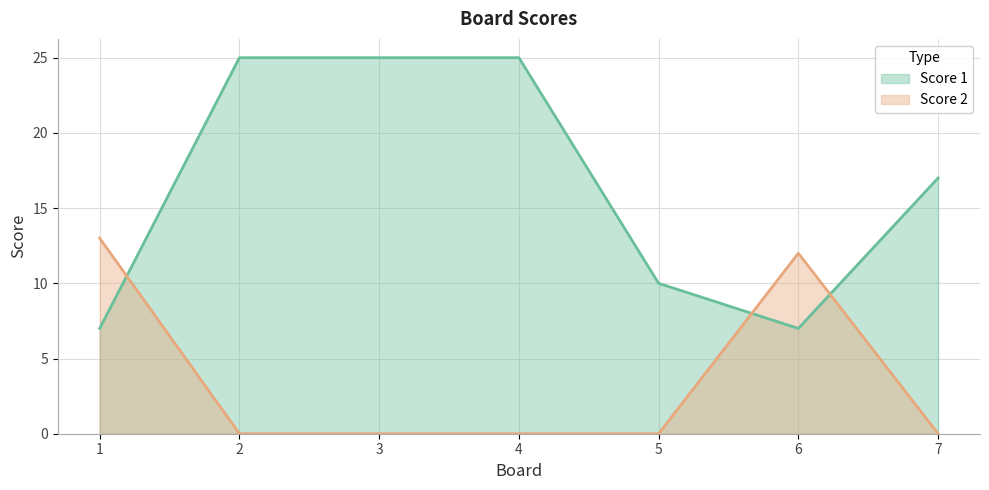

How many times do Score 2 and Score 1 cross each other?

3